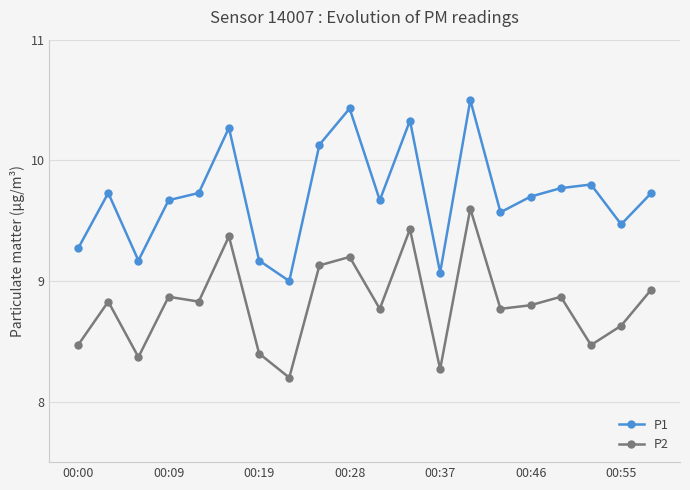

What is the maximum value for P1?

10.5